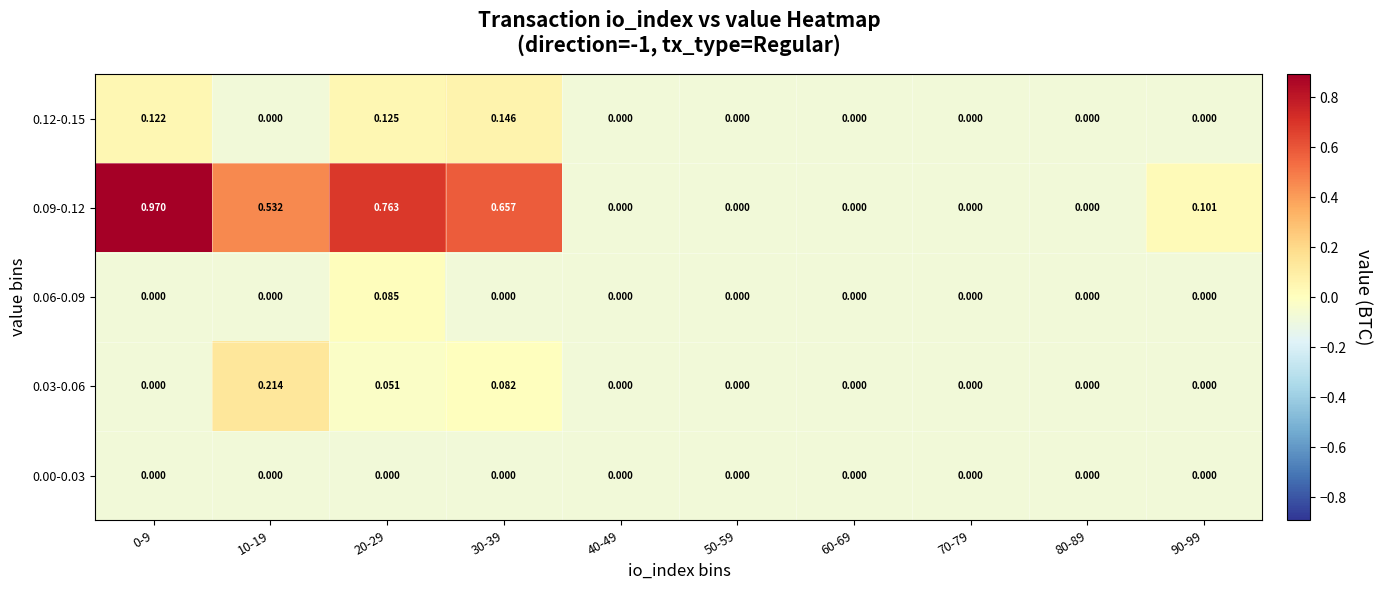

At which category does the chart reach its minimum across all series?

0-9